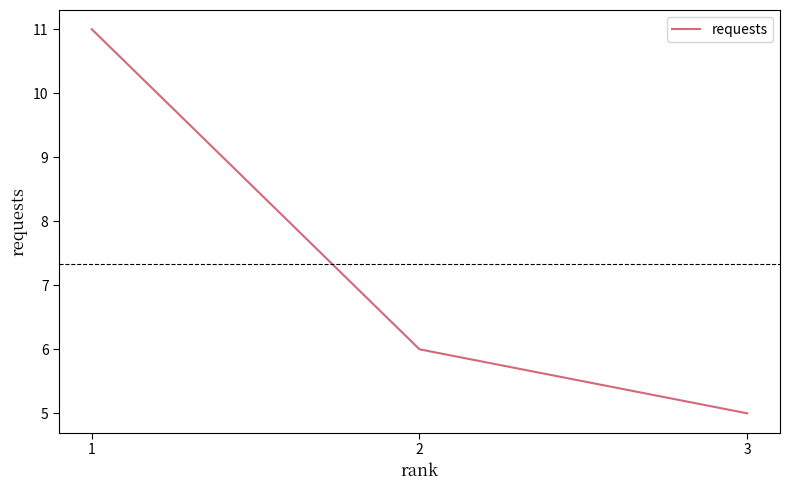

What is the greatest value displayed?

11